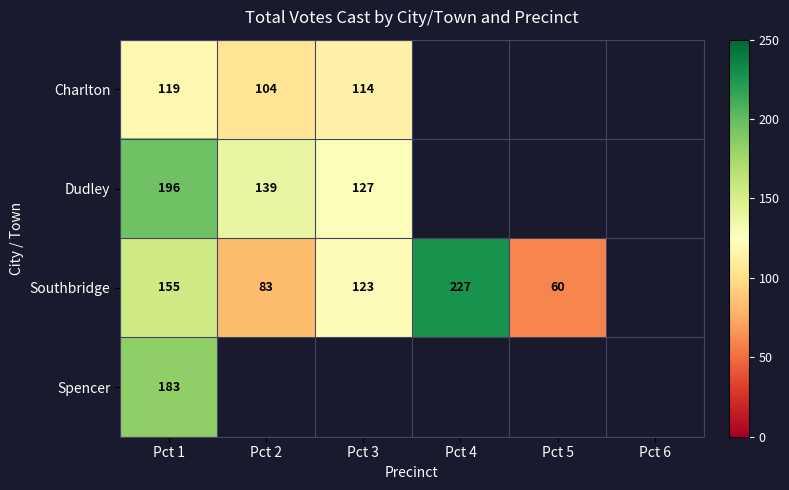

True or false: Southbridge has a value of 227 at Pct 4.

True